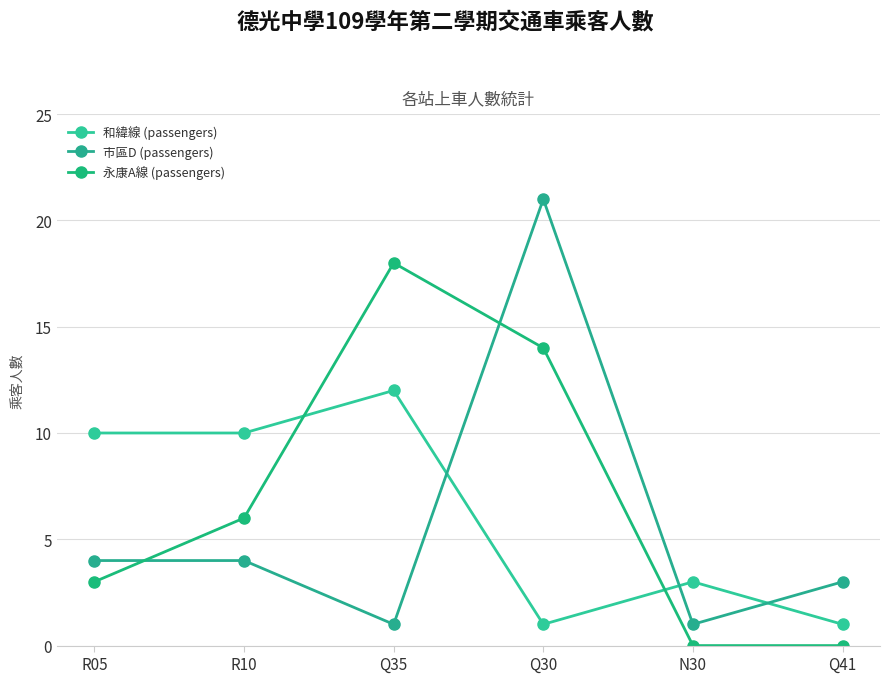

What is the greatest value displayed?

21